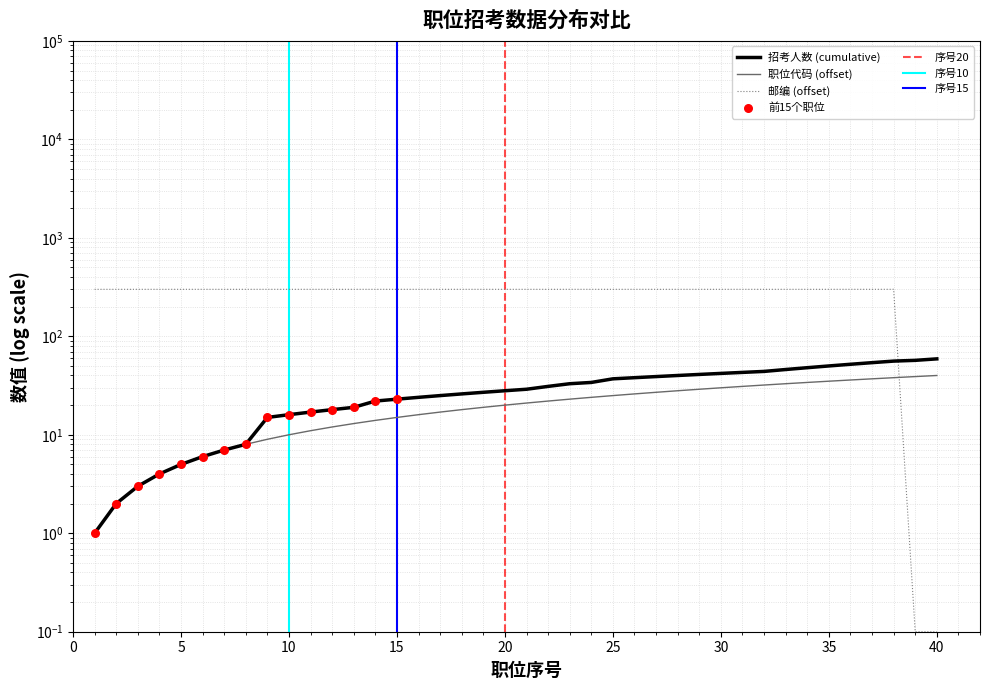

Which series has the largest total across all categories?

邮编